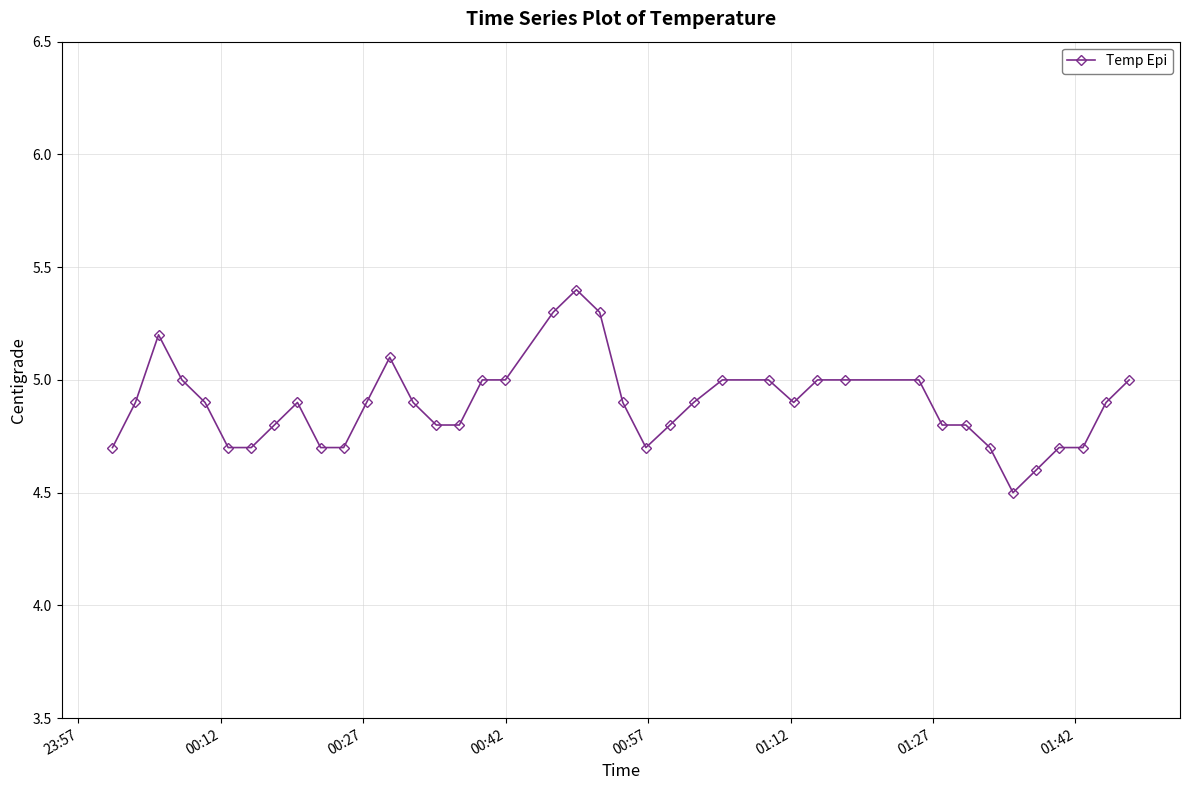

What is the sum of all values?

195.6